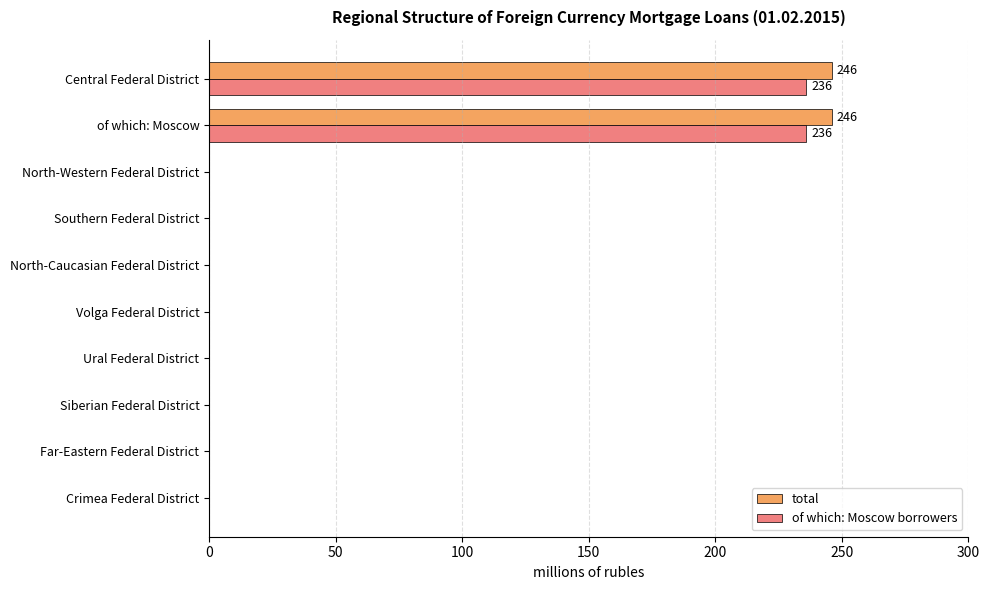

The total series shows 132 at Southern Federal District. True or false?

False